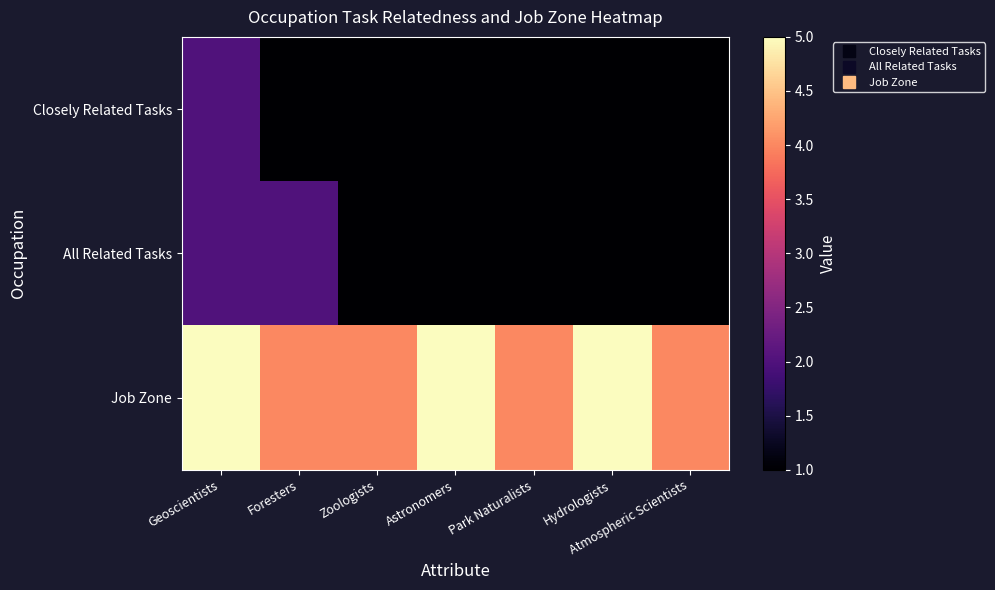

What is the greatest value displayed?

5